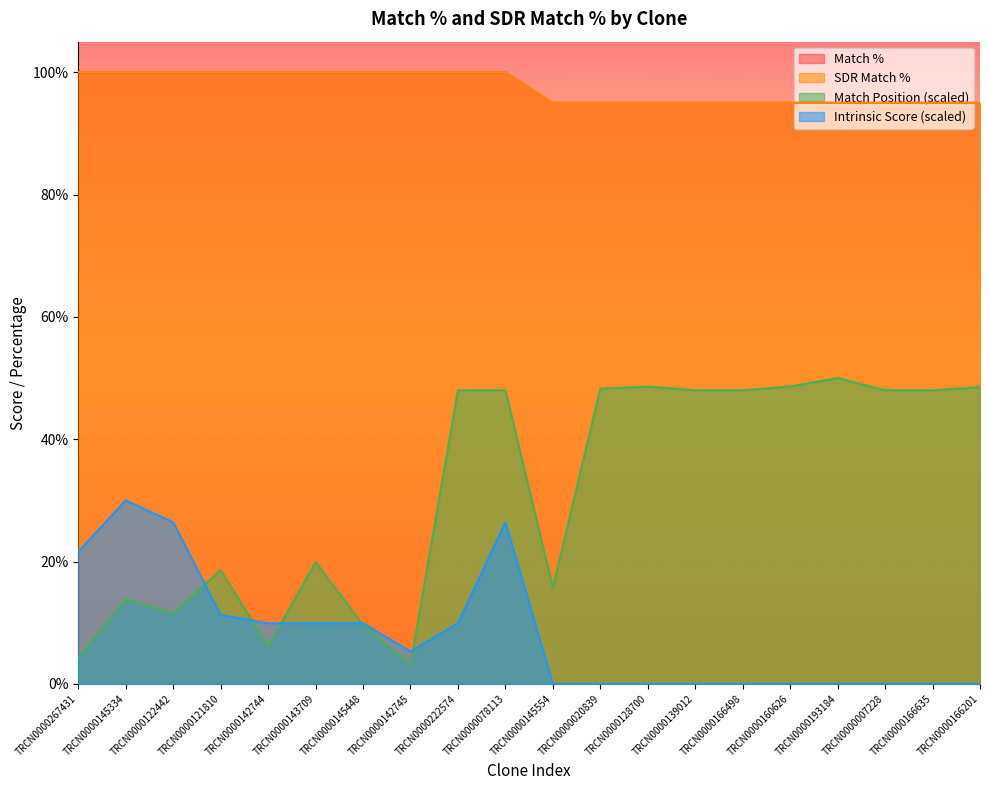

How many lines are shown in the chart?

4